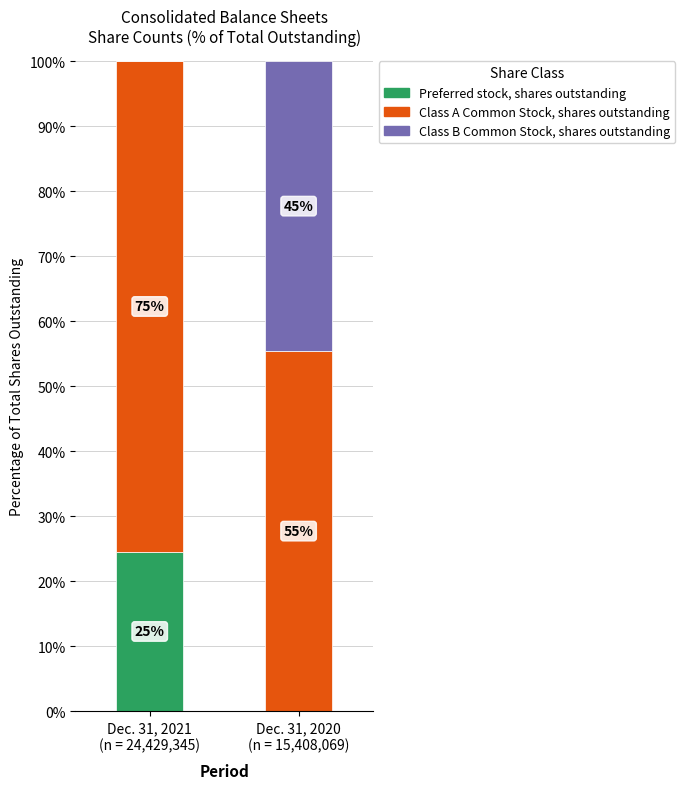

What is the total value across all series at Dec. 31, 2021
(n = 24,429,345)?

100.0